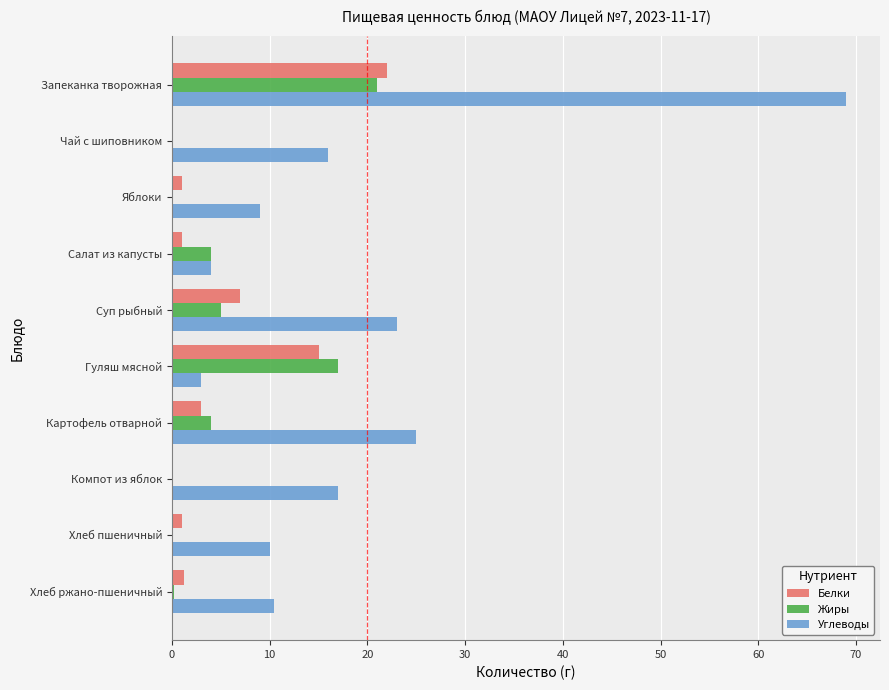

Between Яблоки and Гуляш мясной, which series saw the biggest shift?

Жиры